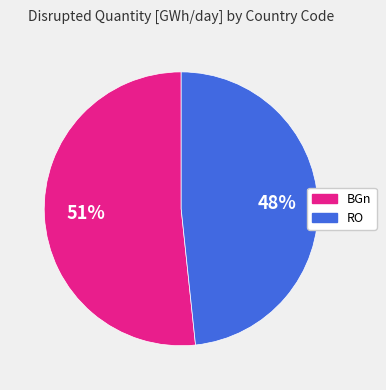

Is it true that RO is 34% of the pie?

False